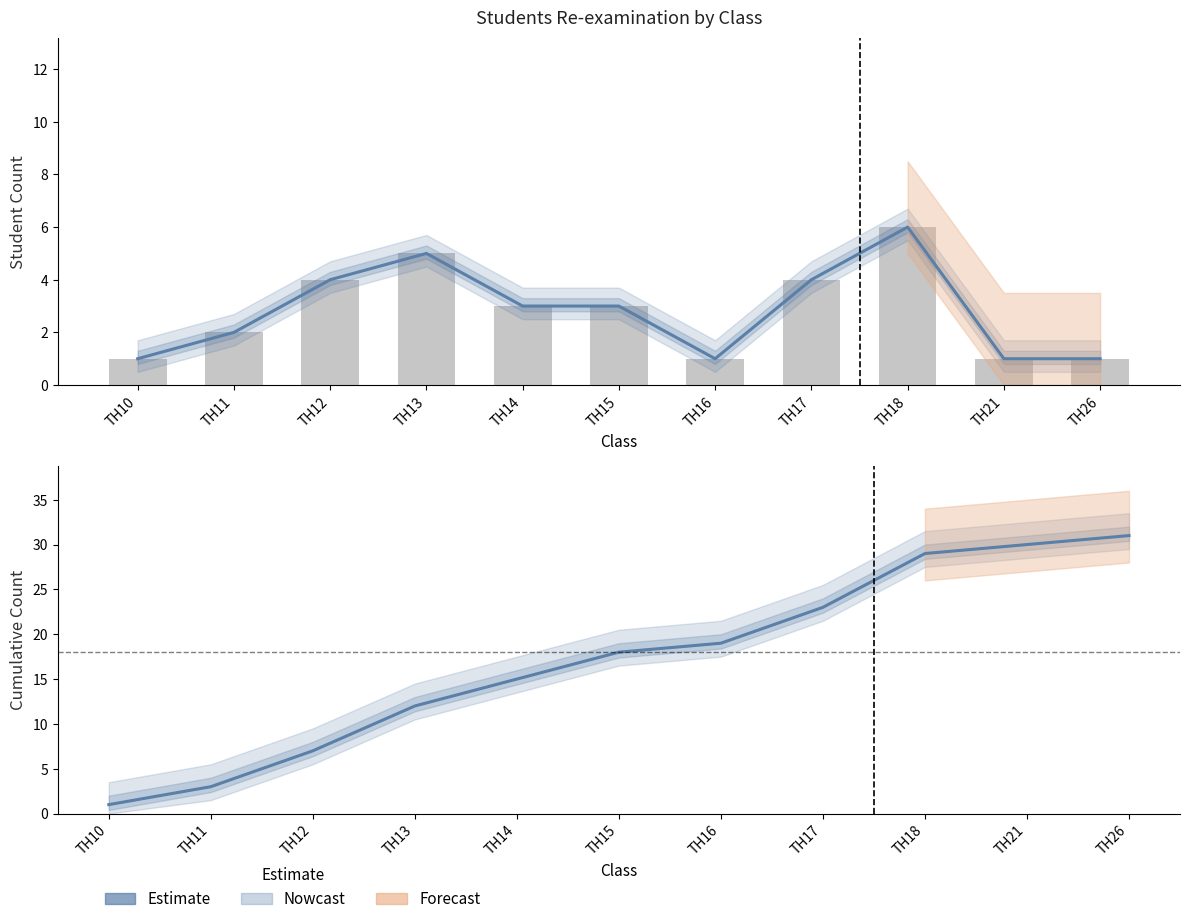

Rank the categories by Estimate value from highest to lowest.

TH26, TH21, TH18, TH17, TH16, TH15, TH14, TH13, TH12, TH11, TH10